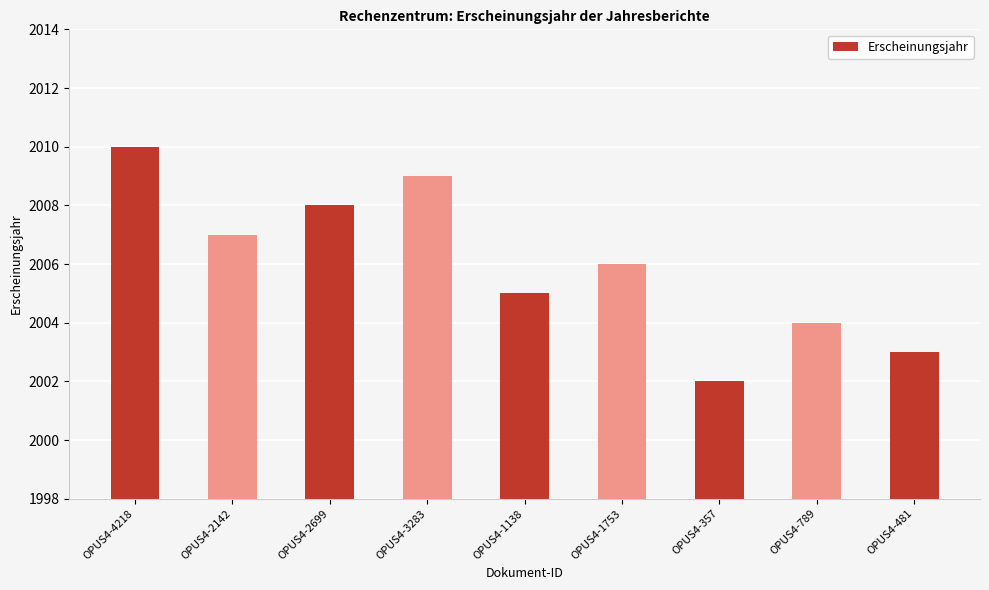

How many values are between 2004 and 2008?

5